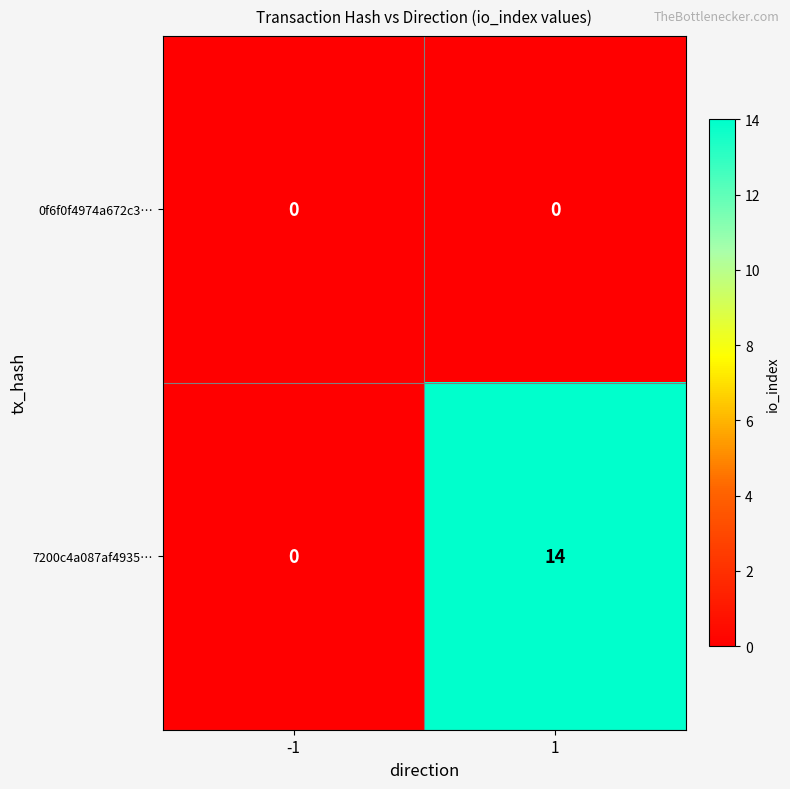

How many categories are shown in the chart?

2